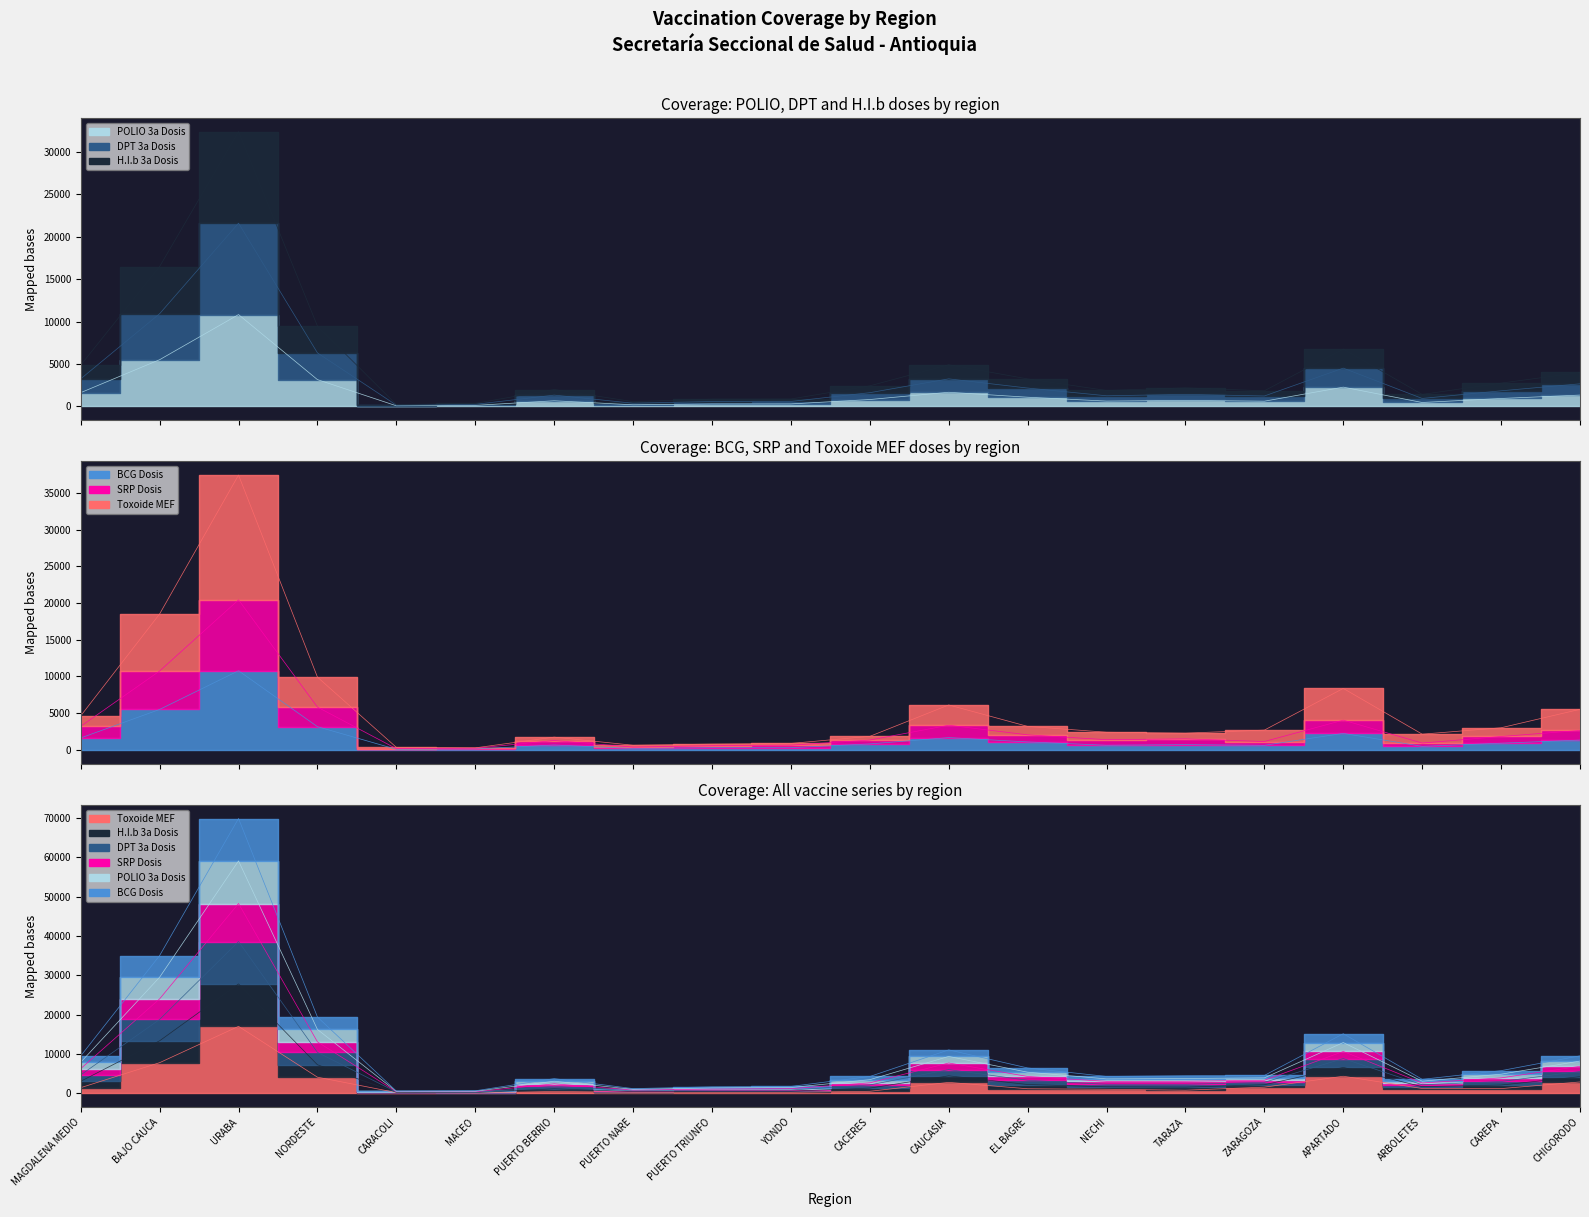

Rank the categories by H.I.b 3a Dosis (col_10) value from highest to lowest.

URABA, BAJO CAUCA, NORDESTE, APARTADO, CAUCASIA, MAGDALENA MEDIO, CHIGORODO, EL BAGRE, CAREPA, CACERES, TARAZA, PUERTO BERRIO, NECHI, ZARAGOZA, ARBOLETES, YONDO, PUERTO TRIUNFO, PUERTO NARE, MACEO, CARACOLI